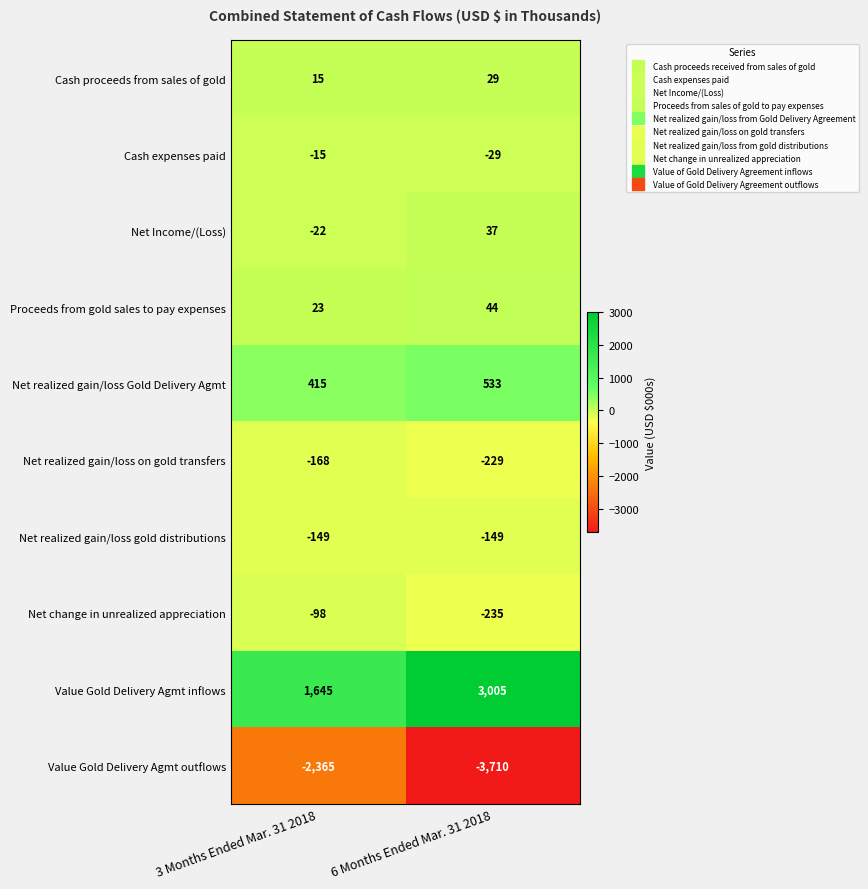

What value does the Cash proceeds from sales of gold series have at 3 Months Ended Mar. 31 2018, to the nearest 5?

15